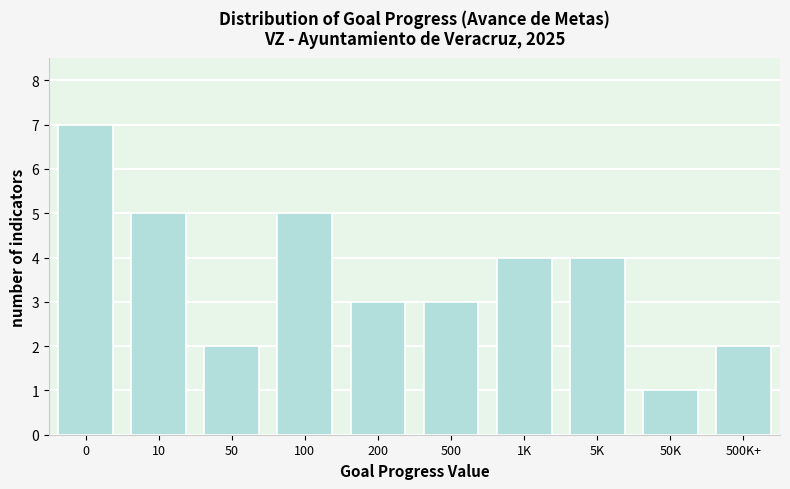

Reading left to right, list all the values displayed in this chart.

7	5	2	5	3	3	4	4	1	2